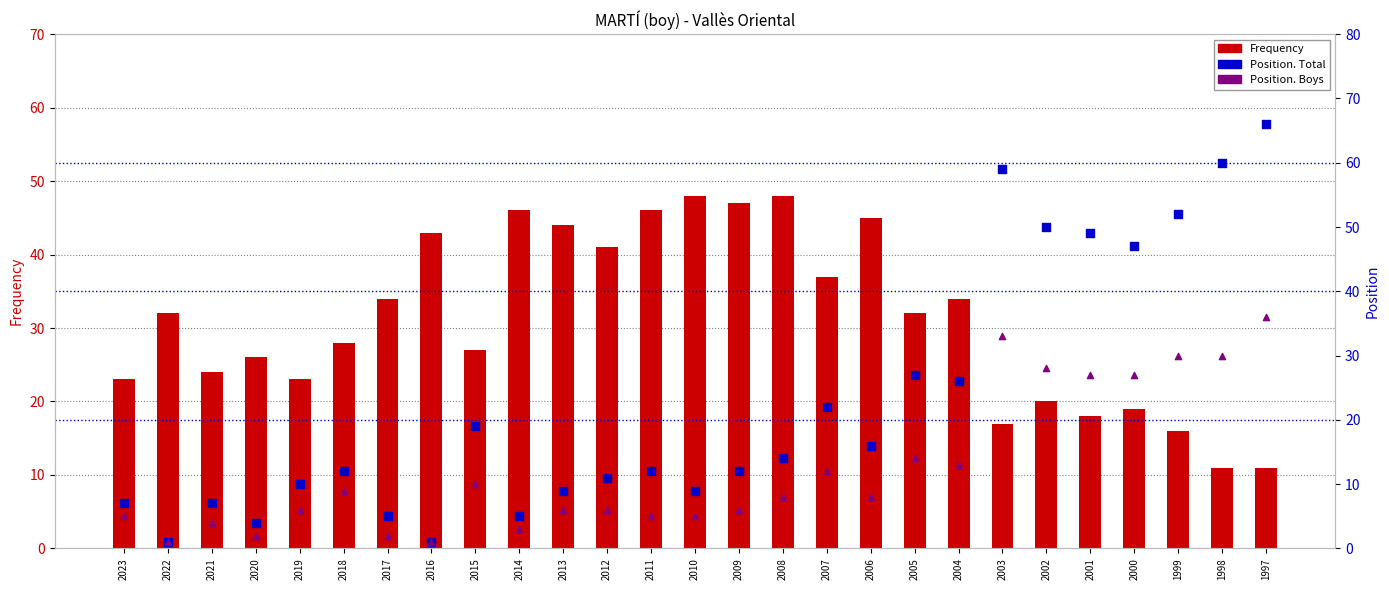

At how many categories does at least one series exceed 3?

27